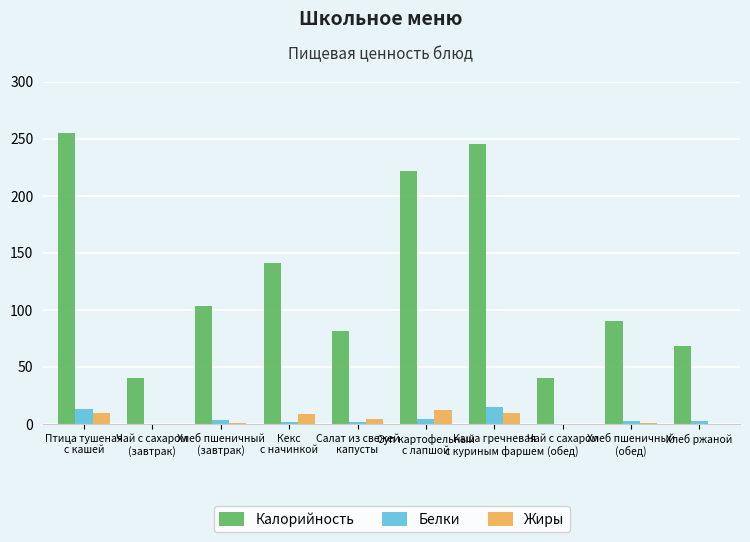

Which series has the largest total across all categories?

Калорийность